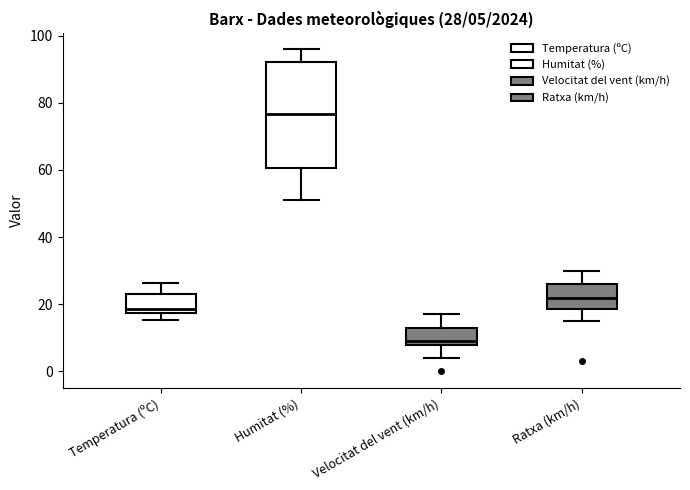

Which box has the lowest median line?

Velocitat del vent (km/h)